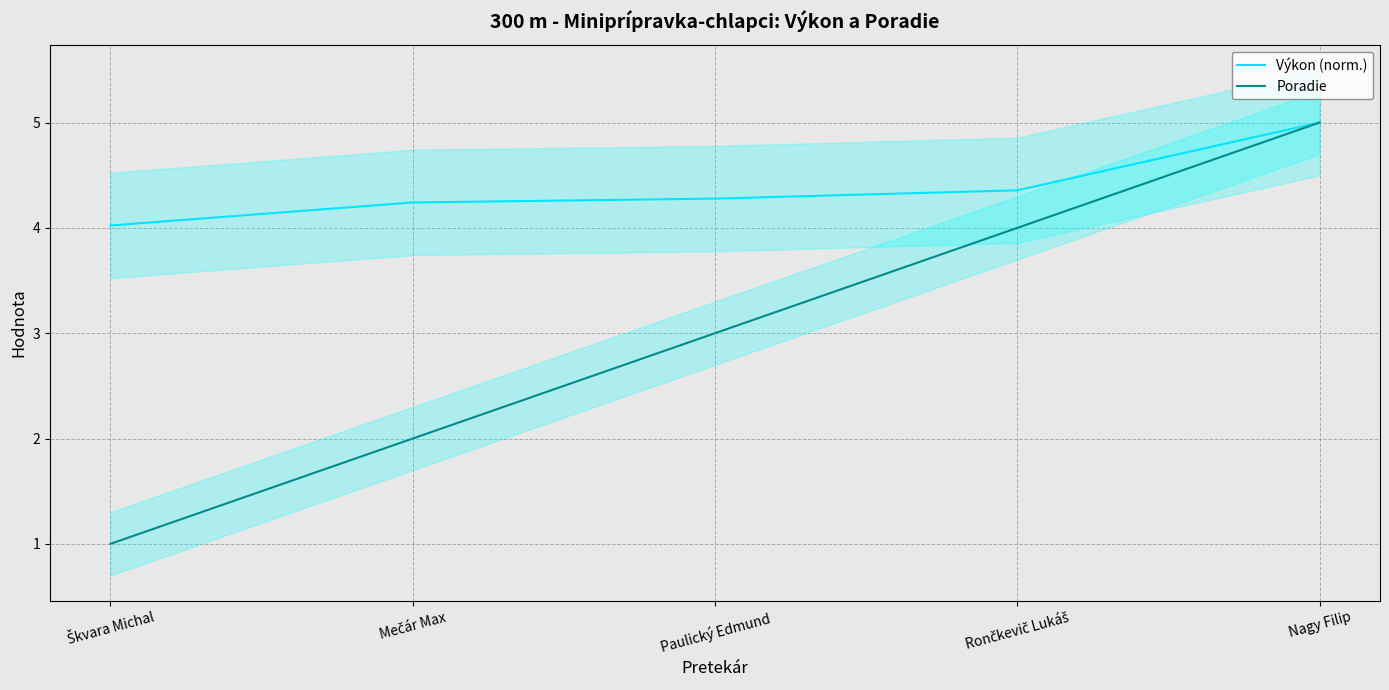

What position from the right is Nagy Filip?

1